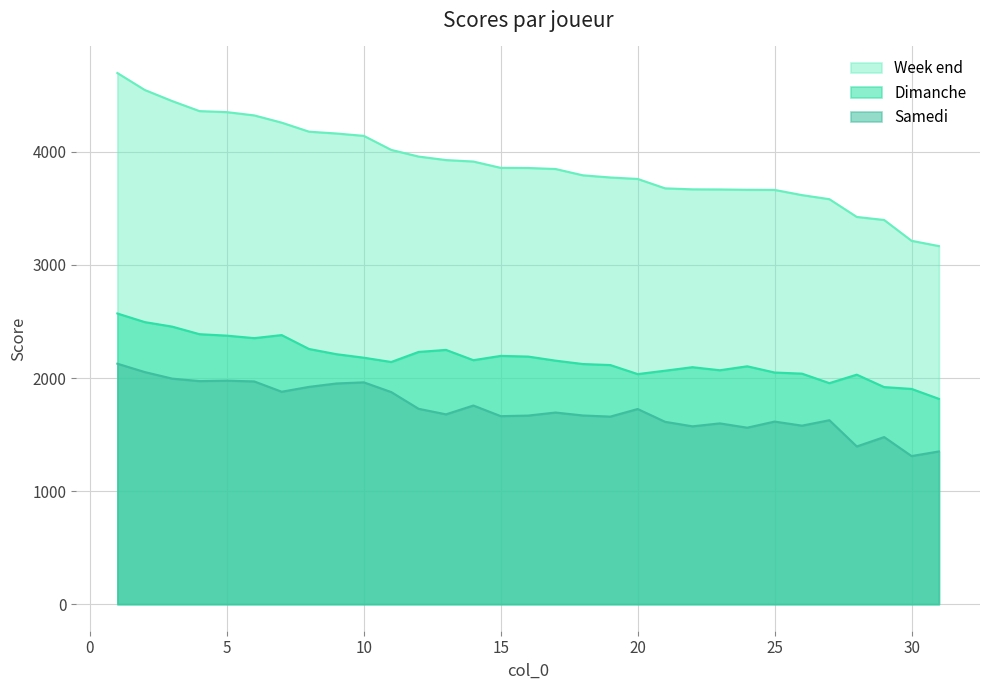

Is it true that Week end equals 2535 at 2?

False